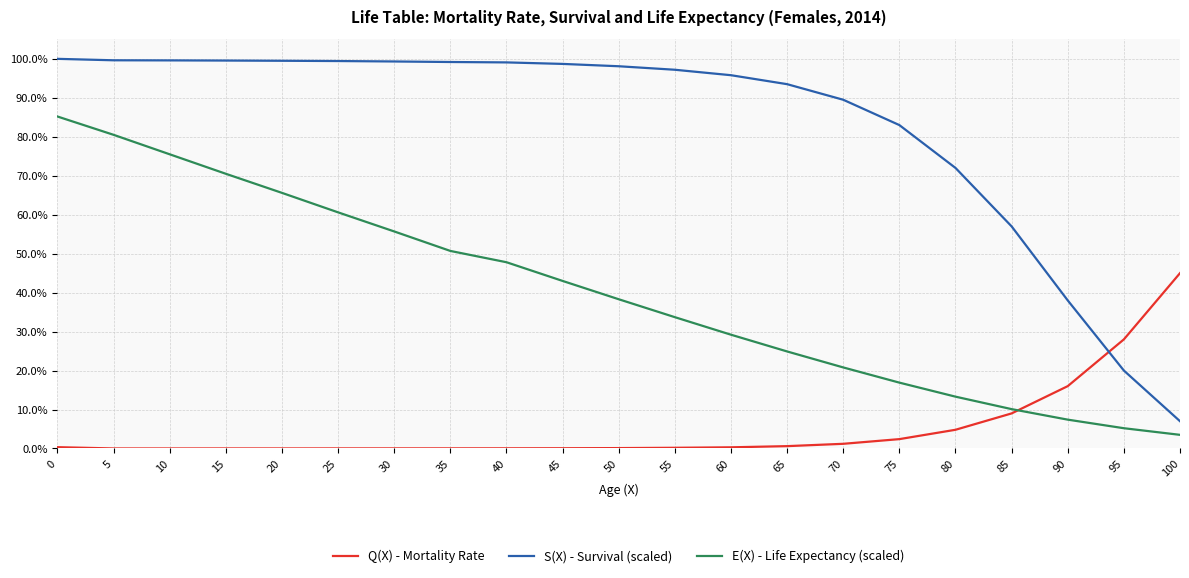

Which series changed the most between 25 and 45?

E(X) - Life Expectancy (scaled)